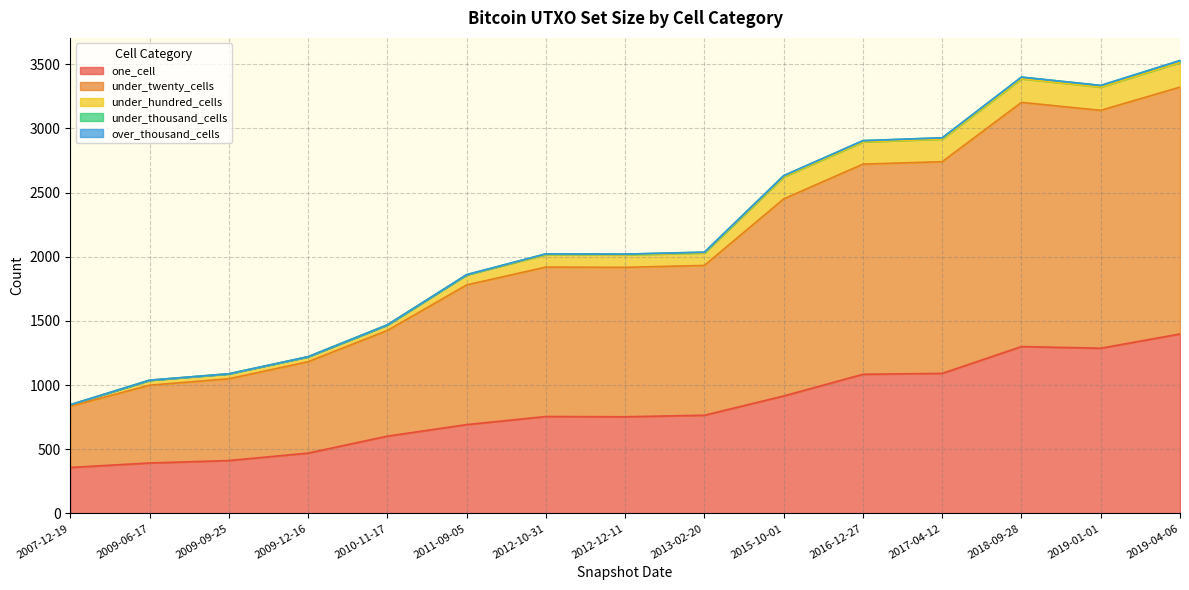

Reading left to right, list all the values displayed in this chart.

one_cell: 2019-01-01=1287	2009-09-25=412	2017-04-12=1091	2007-12-19=358	2009-12-16=470	2011-09-05=692	2019-04-06=1398	2010-11-17=602	2018-09-28=1300	2012-12-11=753	2015-10-01=915	2016-12-27=1084	2009-06-17=393	2013-02-20=765	2012-10-31=755
under_twenty_cells: 2019-01-01=1853	2009-09-25=637	2017-04-12=1649	2007-12-19=477	2009-12-16=712	2011-09-05=1088	2019-04-06=1923	2010-11-17=823	2018-09-28=1902	2012-12-11=1164	2015-10-01=1535	2016-12-27=1637	2009-06-17=606	2013-02-20=1167	2012-10-31=1164
under_hundred_cells: 2019-01-01=181	2009-09-25=38	2017-04-12=176	2007-12-19=11	2009-12-16=38	2011-09-05=78	2019-04-06=192	2010-11-17=43	2018-09-28=184	2012-12-11=97	2015-10-01=171	2016-12-27=173	2009-06-17=38	2013-02-20=97	2012-10-31=97
under_thousand_cells: 2019-01-01=13	2009-09-25=1	2017-04-12=10	2007-12-19=1	2009-12-16=1	2011-09-05=2	2019-04-06=15	2010-11-17=1	2018-09-28=13	2012-12-11=6	2015-10-01=10	2016-12-27=10	2009-06-17=1	2013-02-20=6	2012-10-31=6
over_thousand_cells: 2019-01-01=0	2009-09-25=0	2017-04-12=0	2007-12-19=0	2009-12-16=0	2011-09-05=0	2019-04-06=0	2010-11-17=0	2018-09-28=0	2012-12-11=0	2015-10-01=0	2016-12-27=0	2009-06-17=0	2013-02-20=0	2012-10-31=0